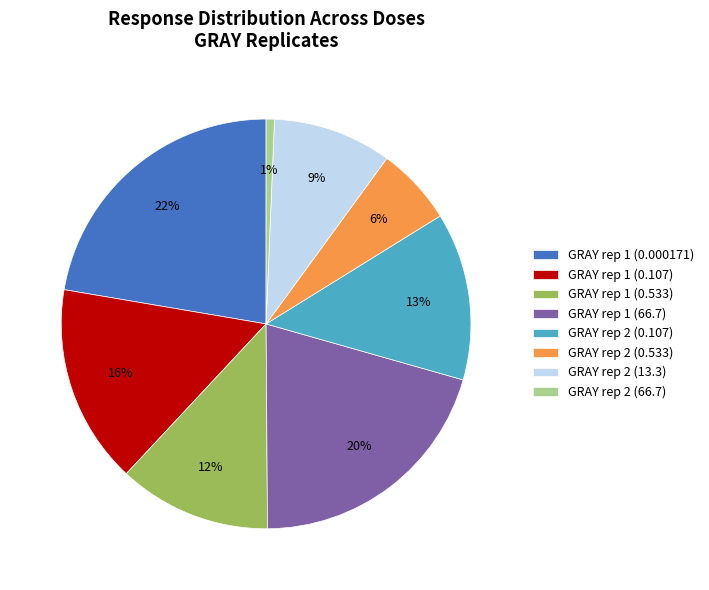

To the nearest percent, what is the average slice percentage?

12%